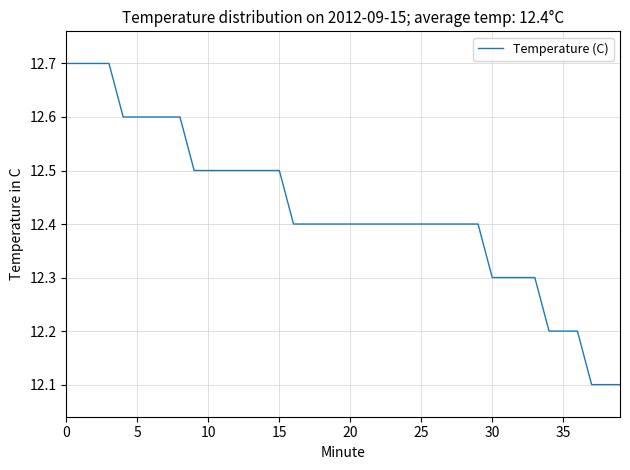

Reading left to right, list all the values displayed in this chart.

12.7	12.7	12.7	12.7	12.6	12.6	12.6	12.6	12.6	12.5	12.5	12.5	12.5	12.5	12.5	12.5	12.4	12.4	12.4	12.4	12.4	12.4	12.4	12.4	12.4	12.4	12.4	12.4	12.4	12.4	12.3	12.3	12.3	12.3	12.2	12.2	12.2	12.1	12.1	12.1